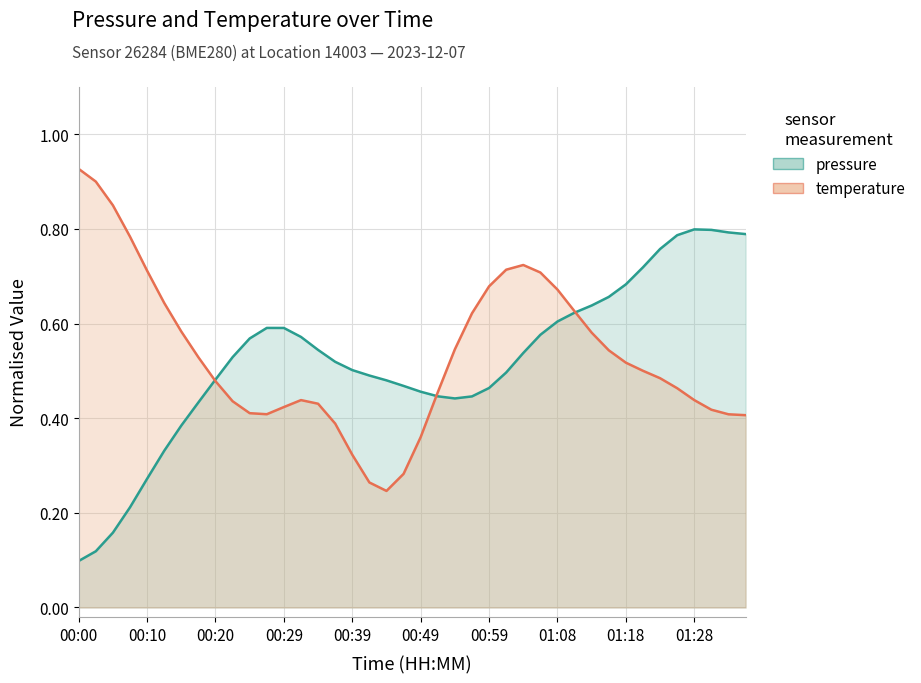

What is the difference between the maximum and minimum values in the temperature series?

0.7